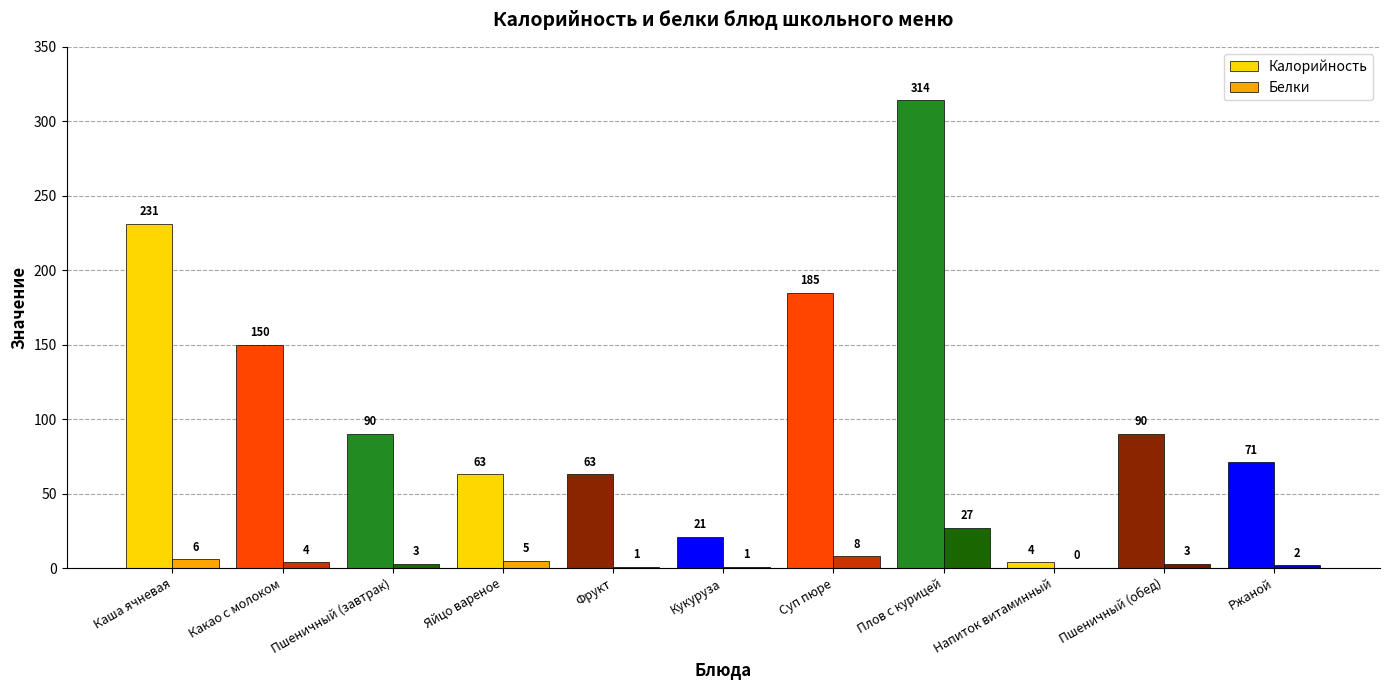

How many distinct data groups are displayed?

2